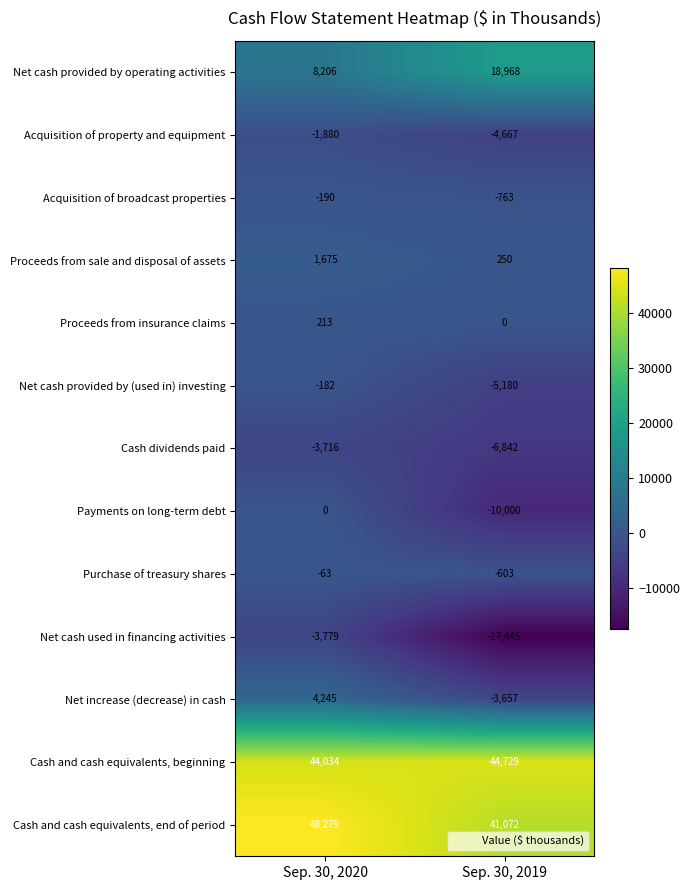

What is the difference between the highest and lowest values at Sep. 30, 2020?

52058